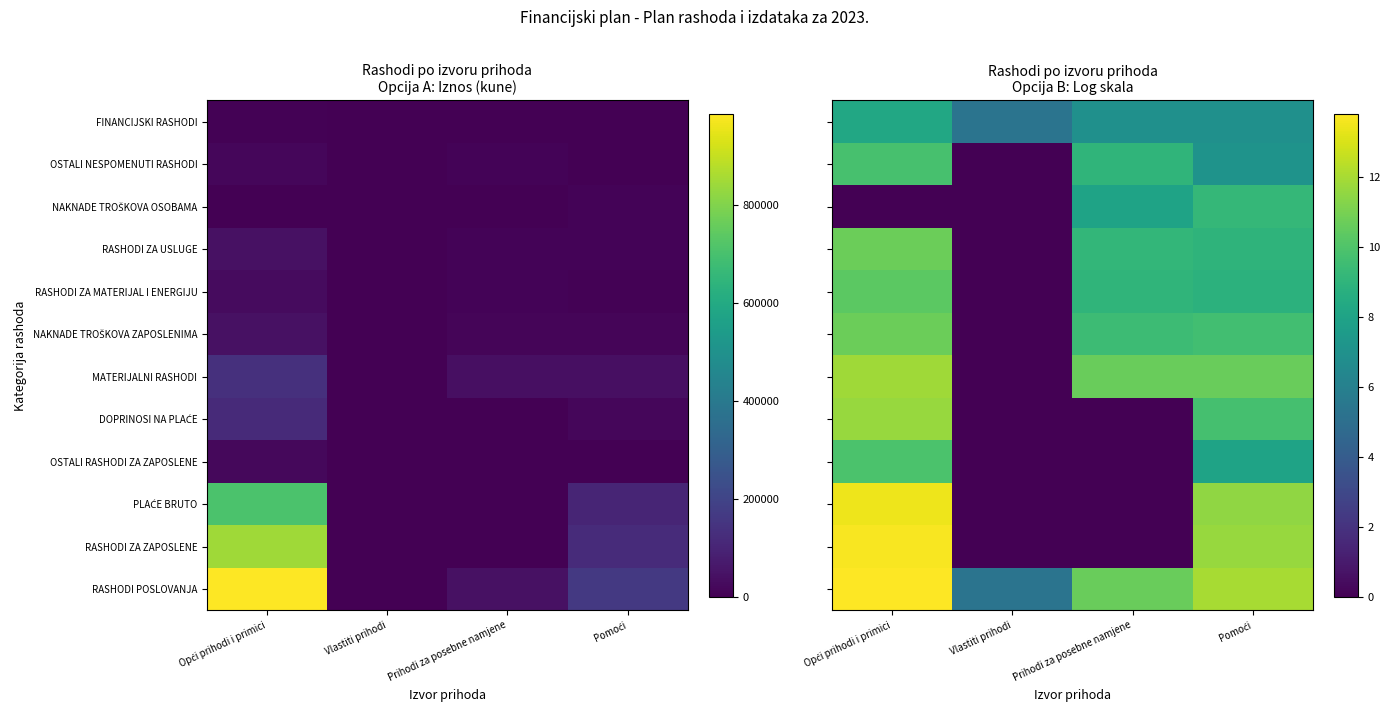

At which category is the sum across all series the highest?

Opći prihodi i primici